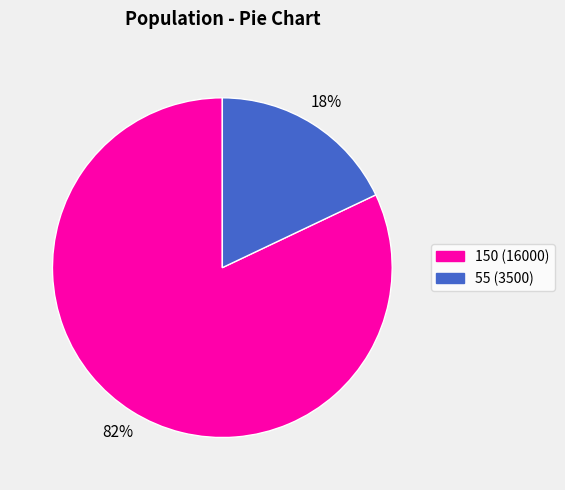

What percentage is the 150 slice, to the nearest percent?

82%